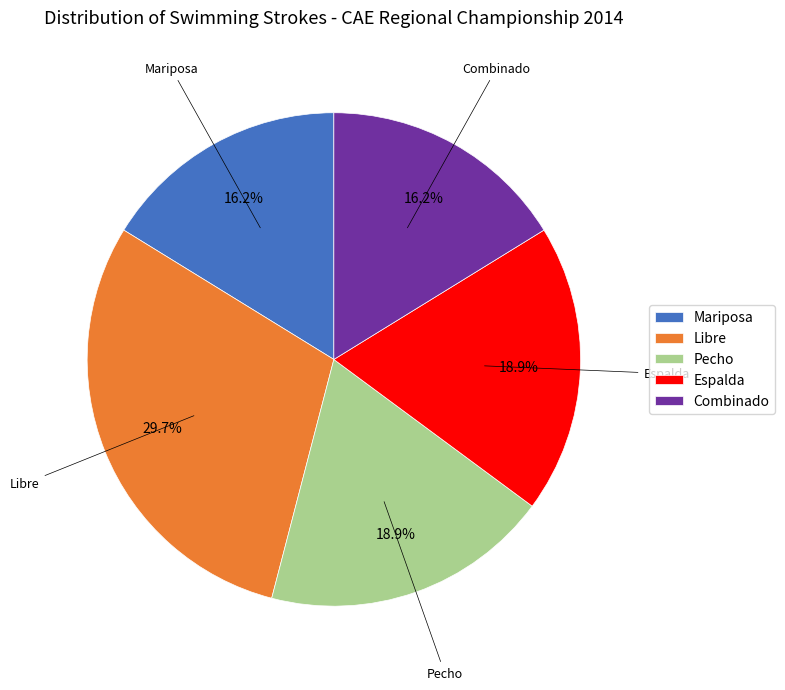

Which slice is the largest?

Libre